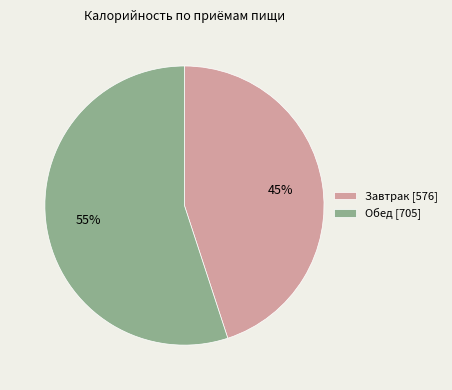

Is it true that Обед is 55% of the pie?

True